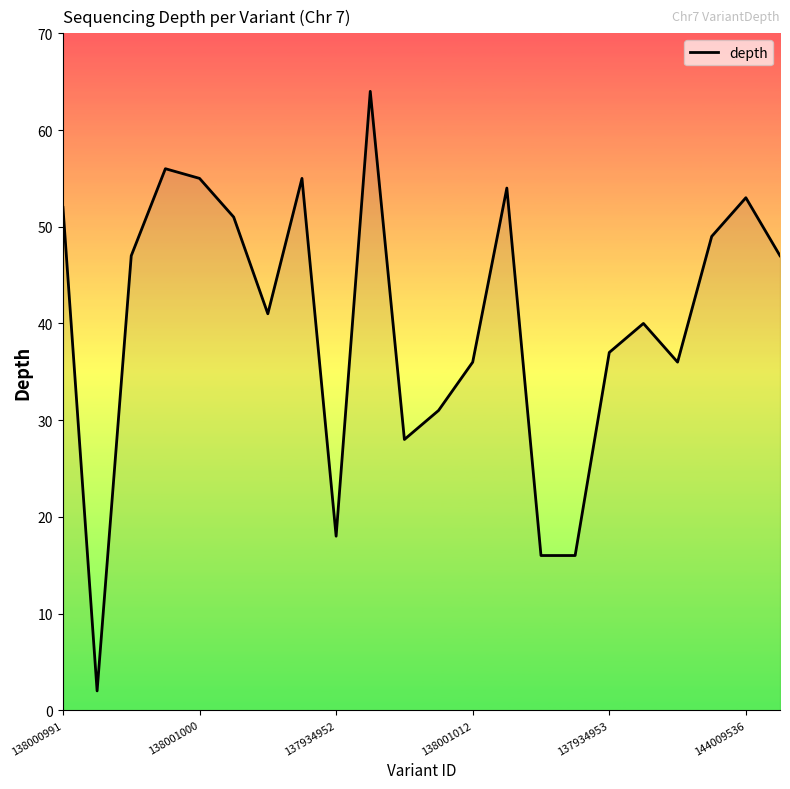

What is the greatest value displayed?

64